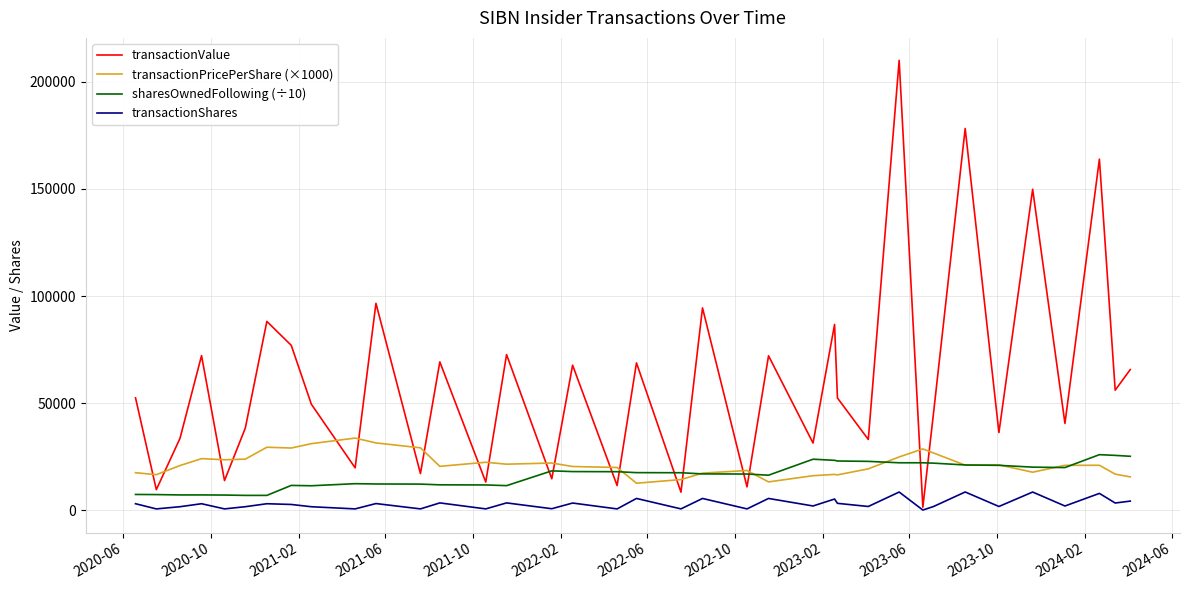

What is the difference between the second highest and minimum values in the transactionShares series?

8409.0